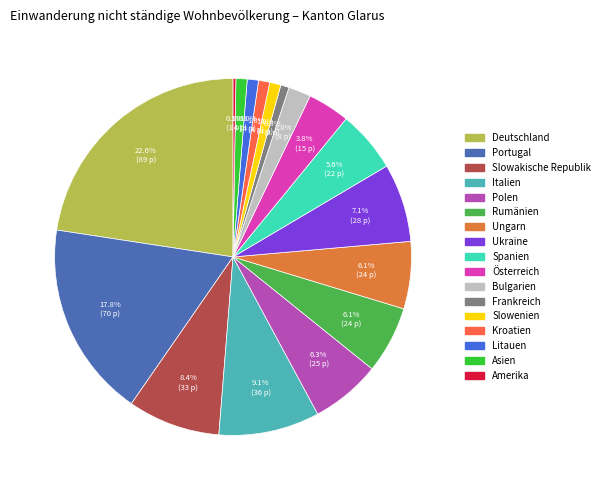

The Ukraine slice represents 7% of the pie. True or false?

True